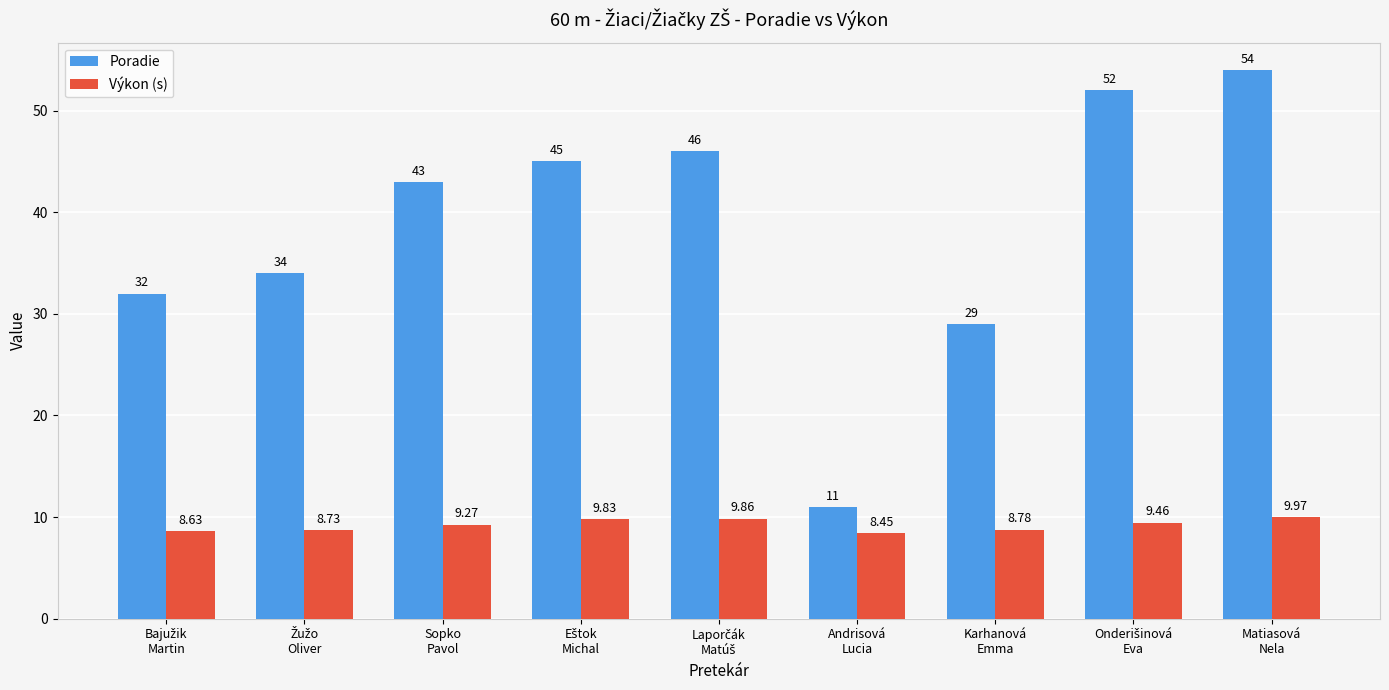

What is the sum of the Výkon (s) values at Sopko
Pavol and Matiasová
Nela?

19.2